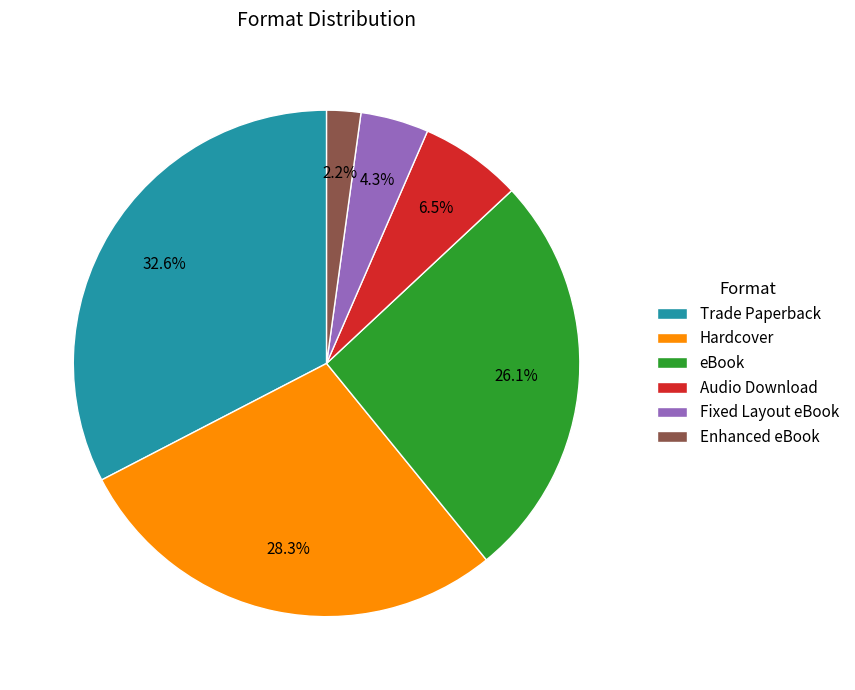

Rank the categories by value from highest to lowest.

Trade Paperback, Hardcover, eBook, Audio Download, Fixed Layout eBook, Enhanced eBook